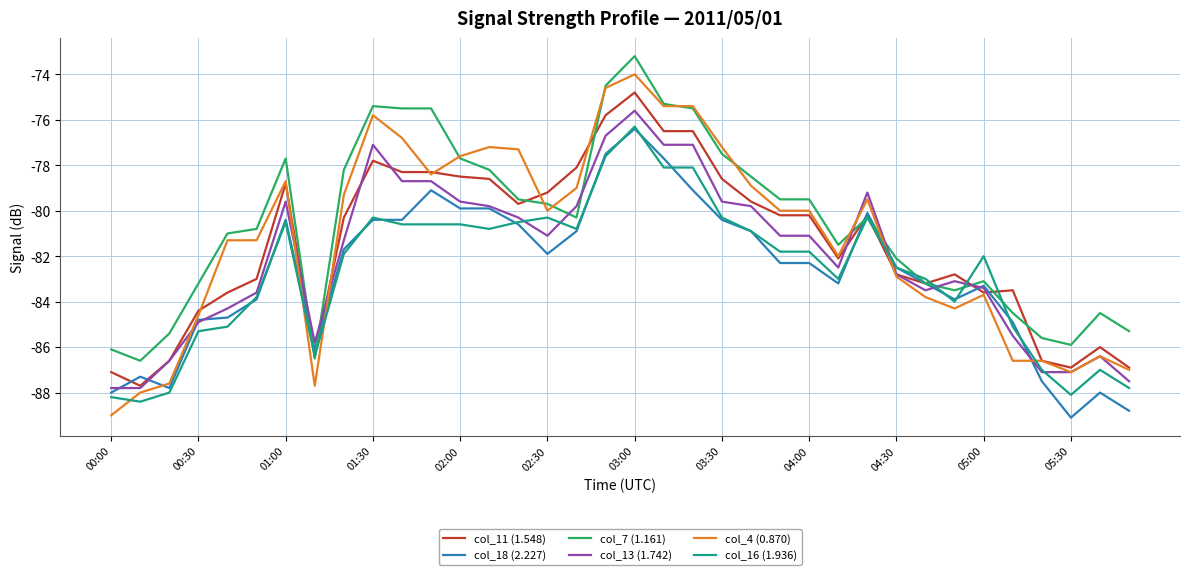

What are all the series names shown in the legend?

col_11 (1.548), col_18 (2.227), col_7 (1.161), col_13 (1.742), col_4 (0.870), col_16 (1.936)